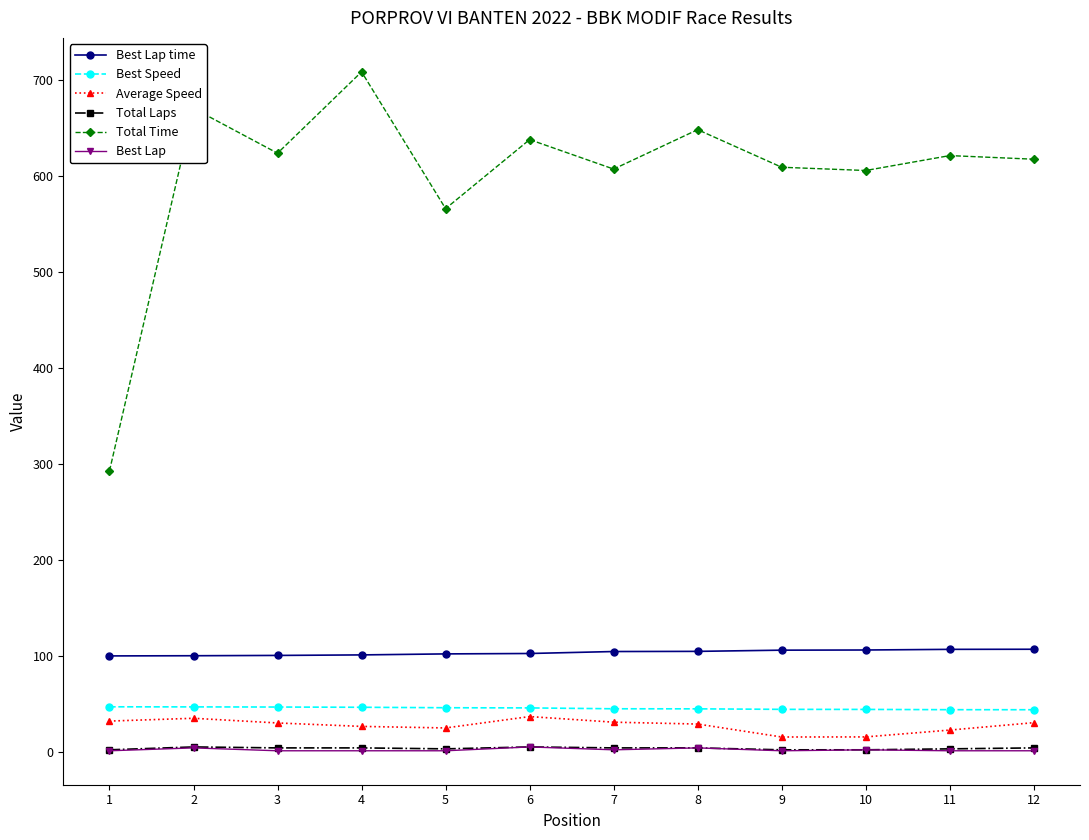

True or false: Total Laps and Best Speed cross at least once.

False